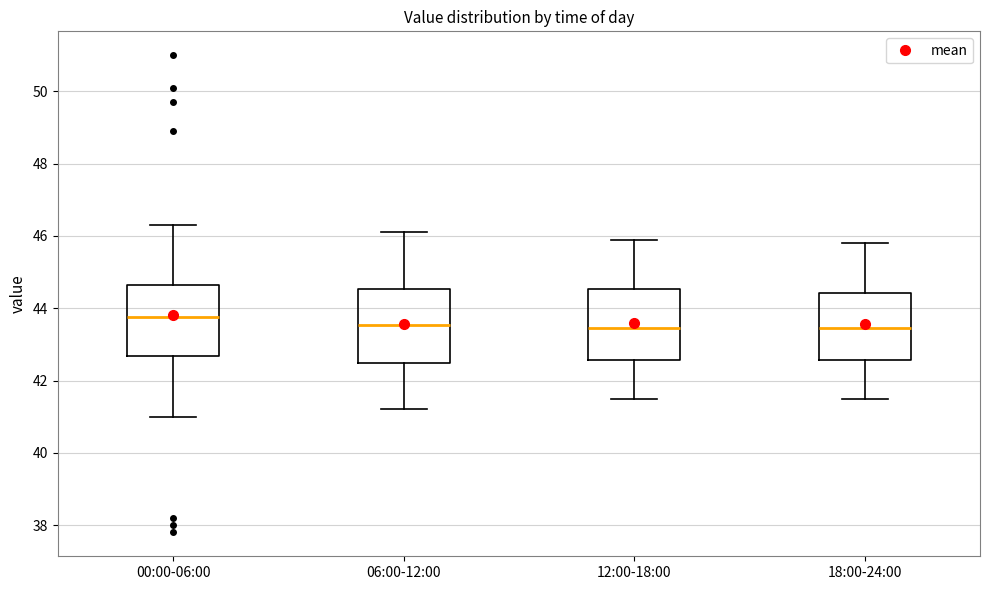

Where is the lower edge of the box for 06:00-12:00 on the y-axis? The values are not printed on the chart, so give them approximately, as read against the axis.

42.4